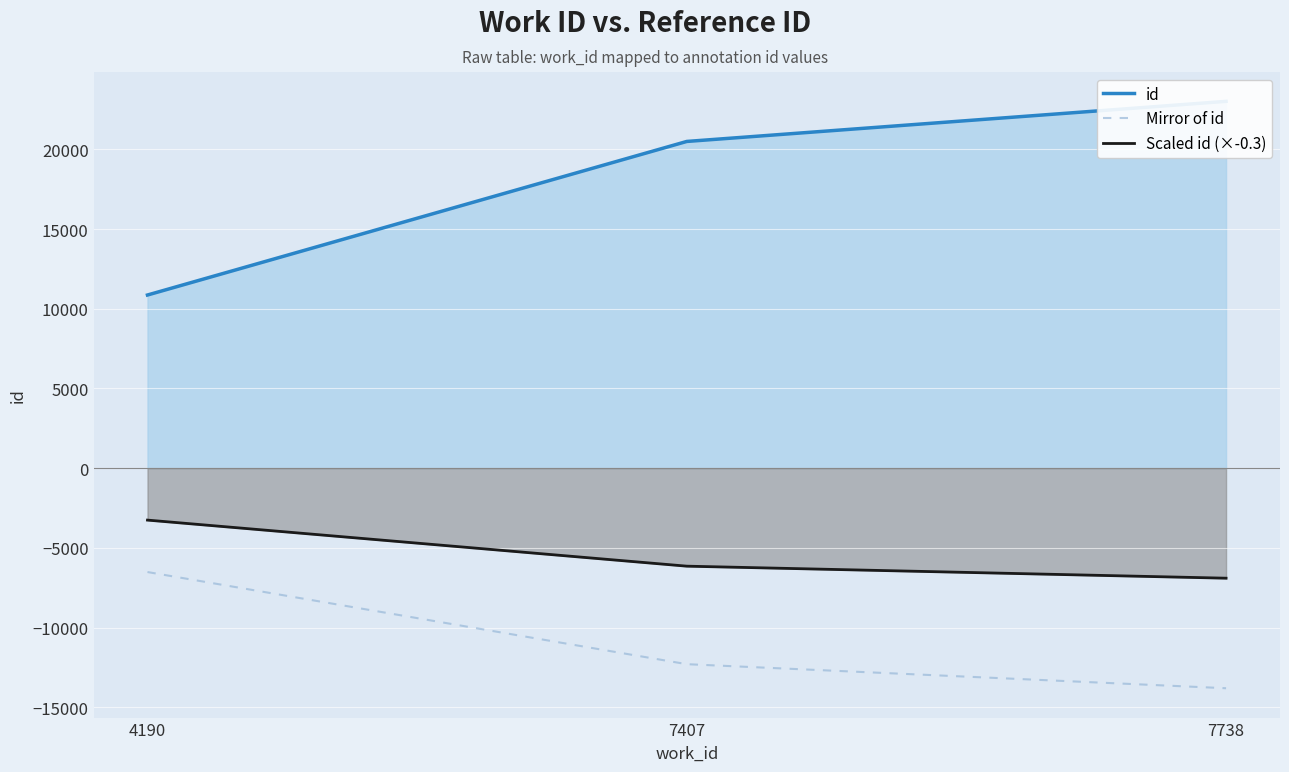

Which series has the largest total across all categories?

id